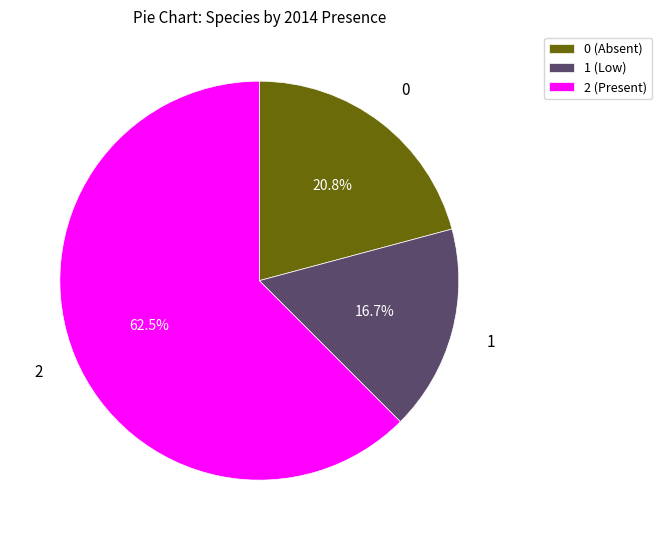

Is the sum of 0 (Absent) and 2 (Present) greater than half?

Yes